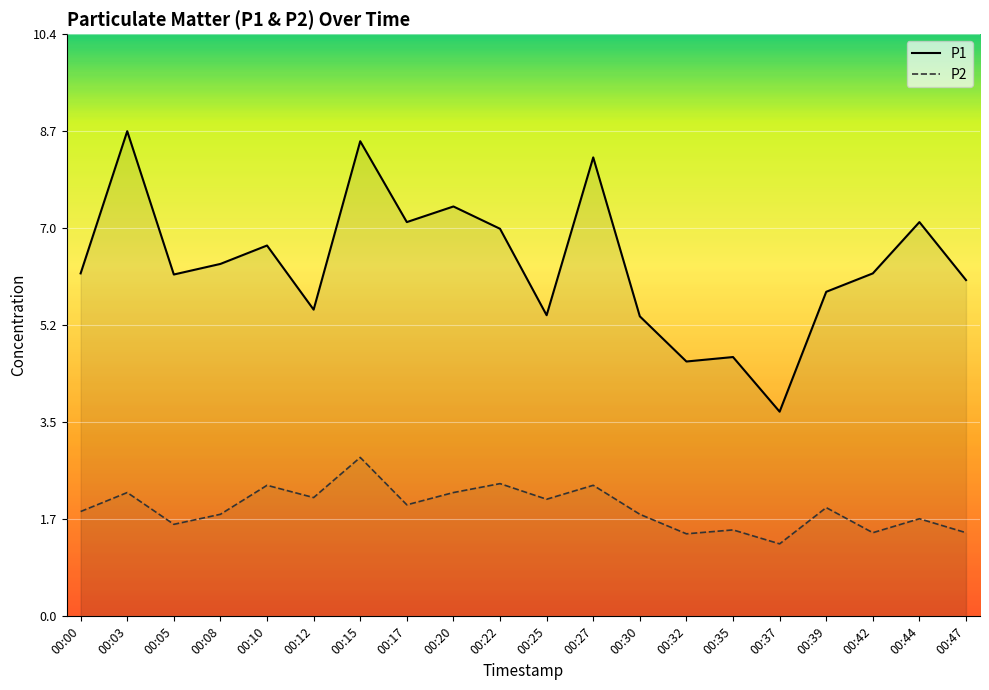

At which category does P2 reach its first local peak?

00:03